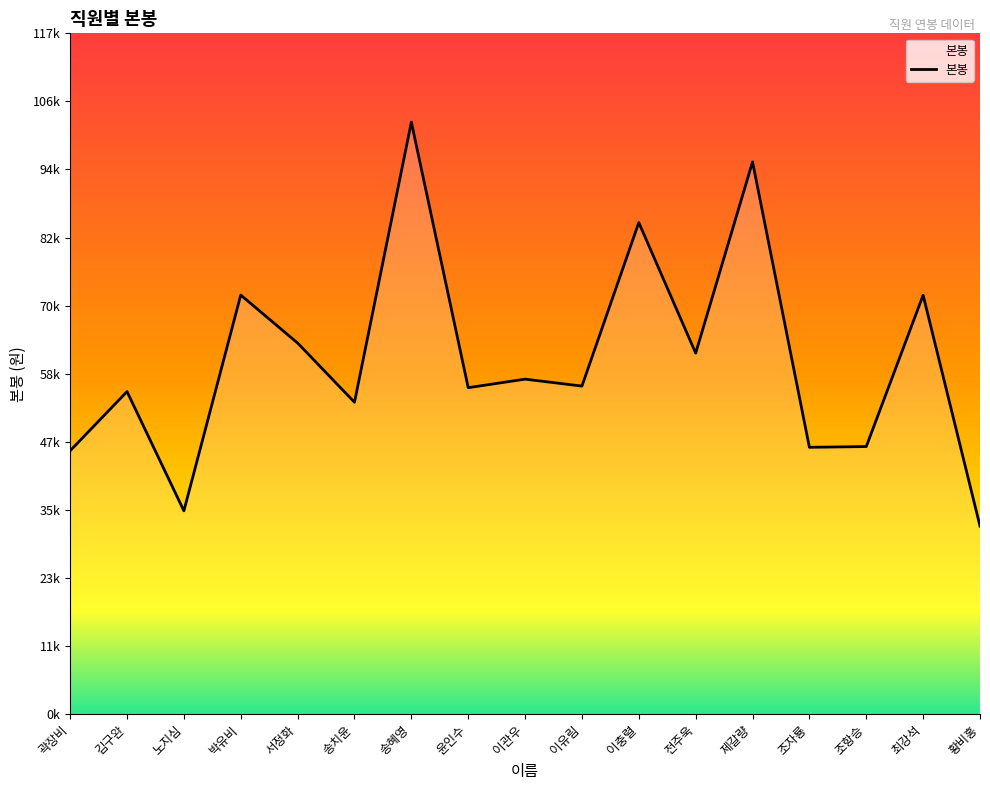

The value at 최강석 is 29809. True or false?

False